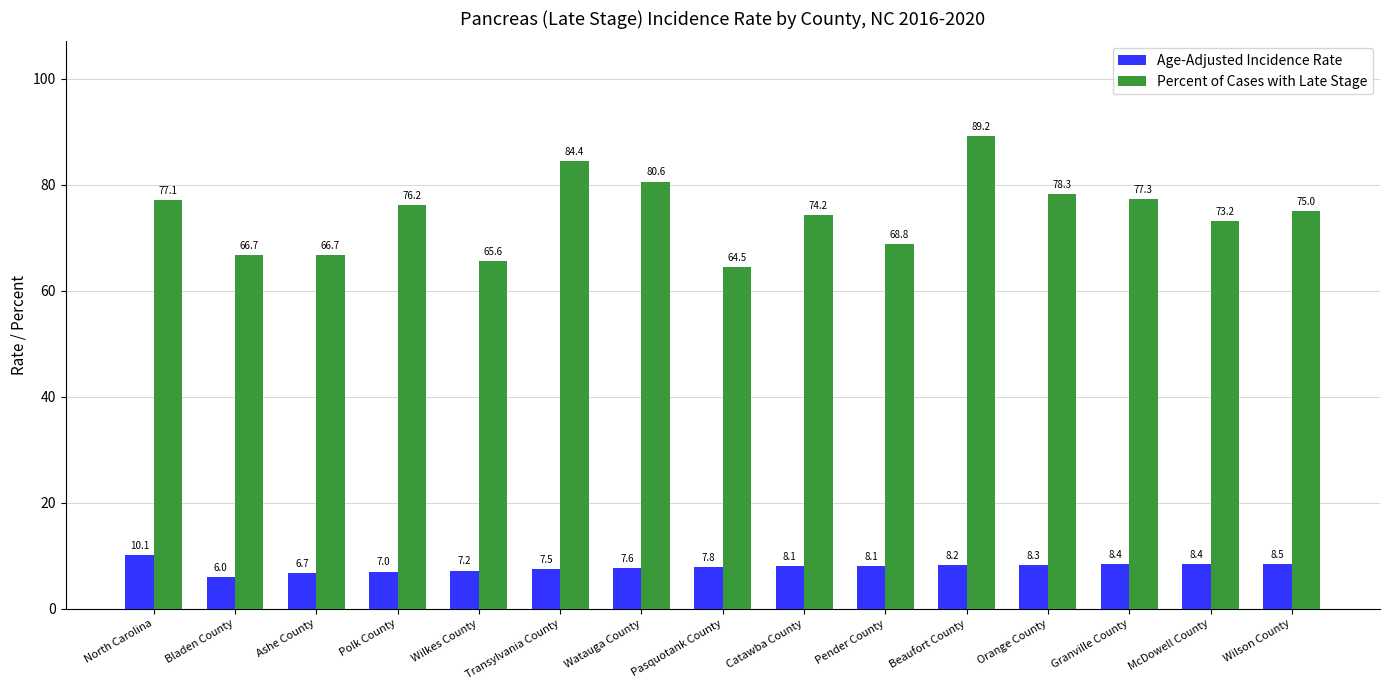

Which series has the largest range (max minus min)?

Percent of Cases with Late Stage